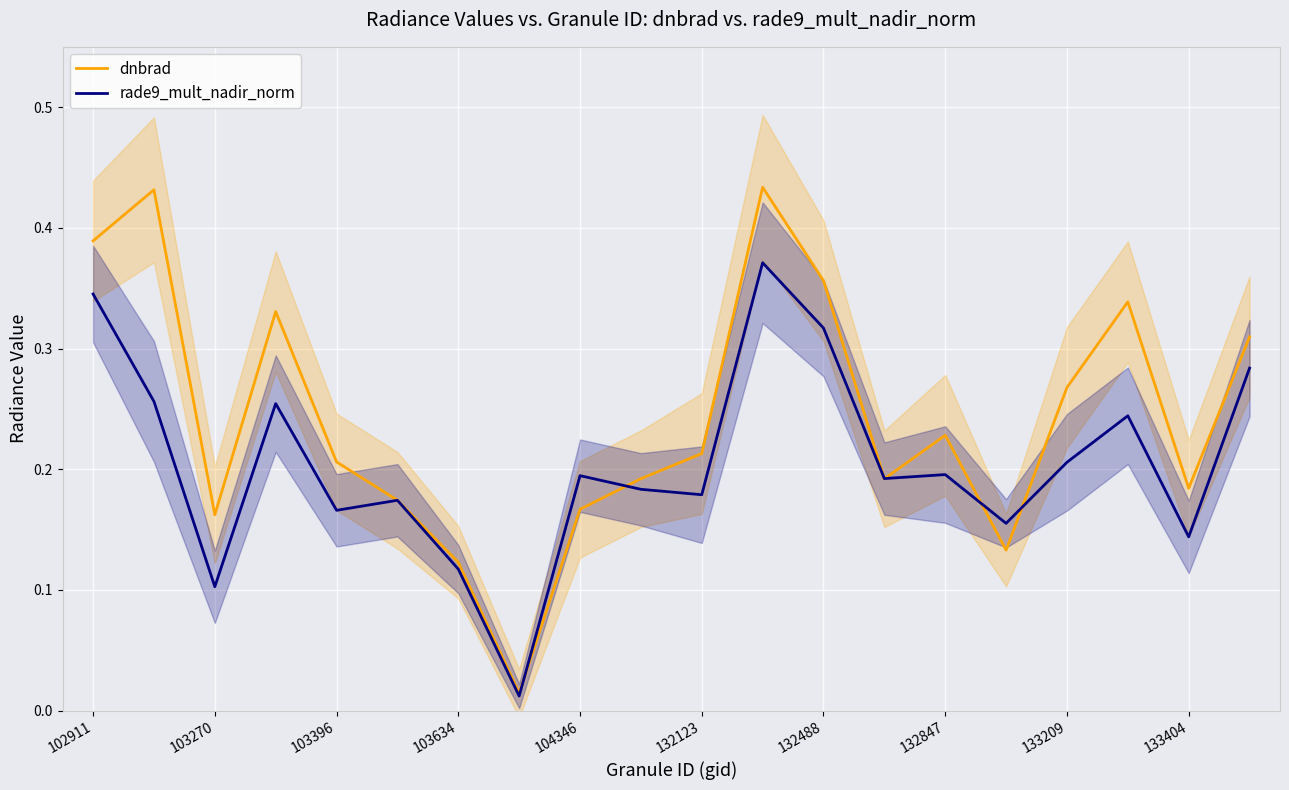

At 13, list the series in order from largest to smallest.

rade9_mult_nadir_norm, dnbrad